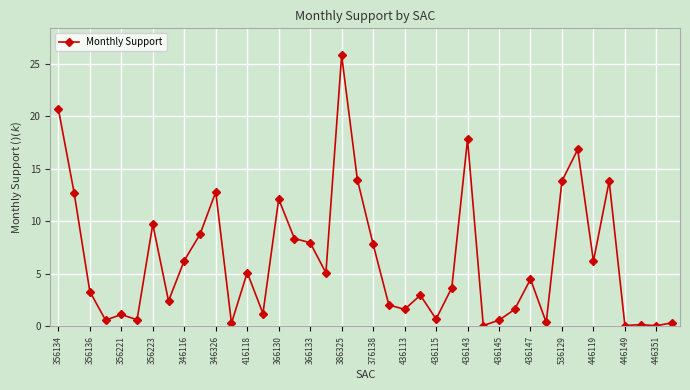

True or false: there are more than 2 points higher than both neighbors.

True